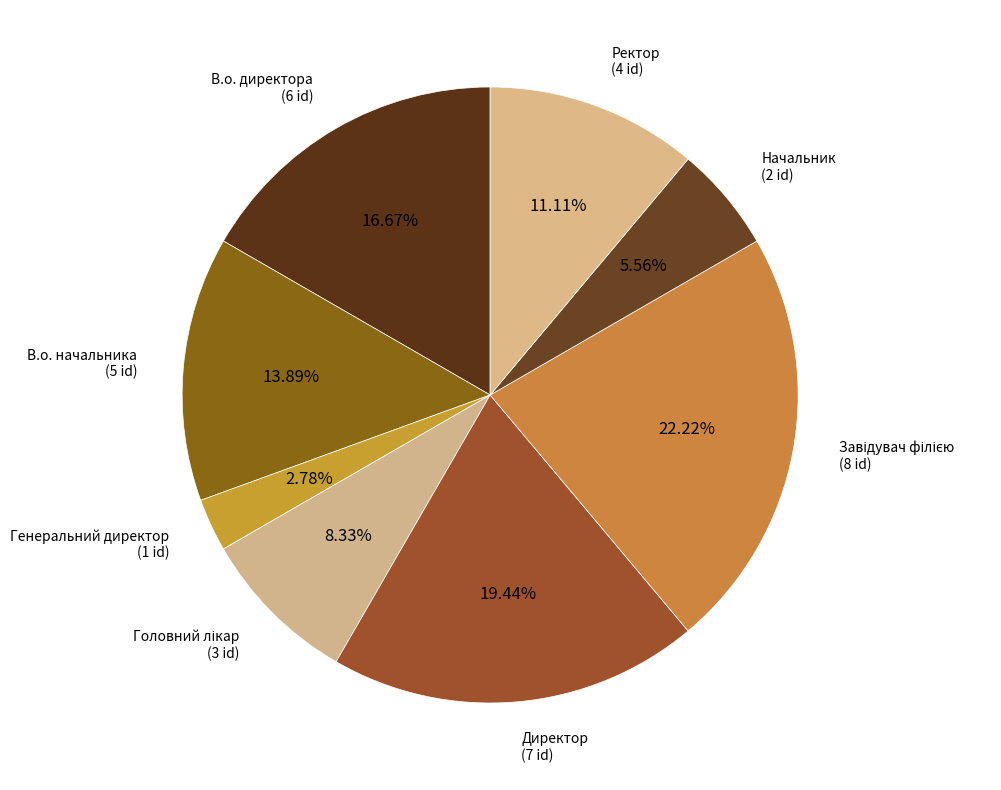

Rank the categories by value from lowest to highest.

Генеральний директор, Начальник, Головний лікар, Ректор, В.о. начальника, В.о. директора, Директор, Завідувач філією